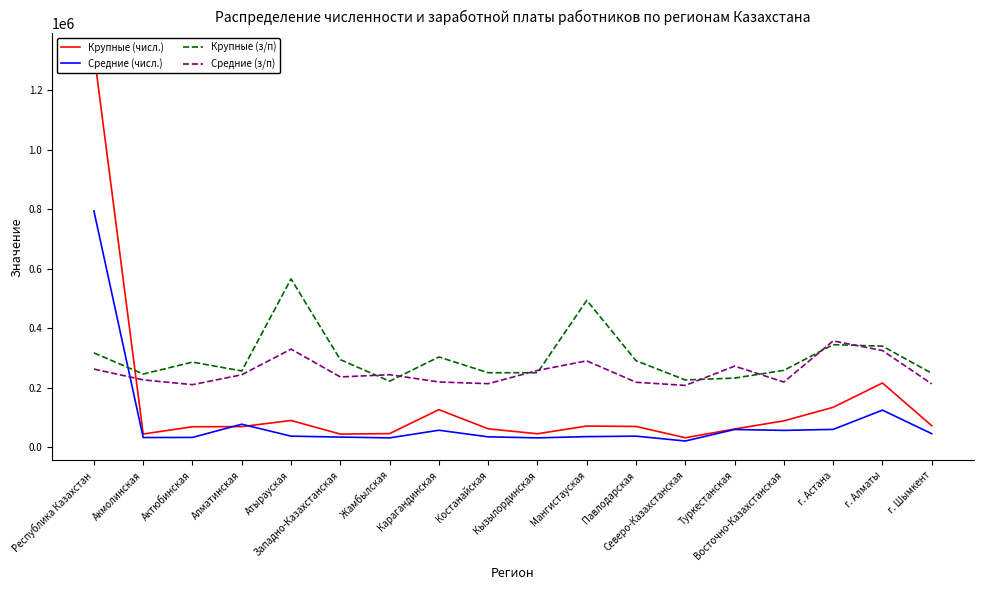

True or false: Средние (з/п) has a value of 91804 at Актюбинская.

False